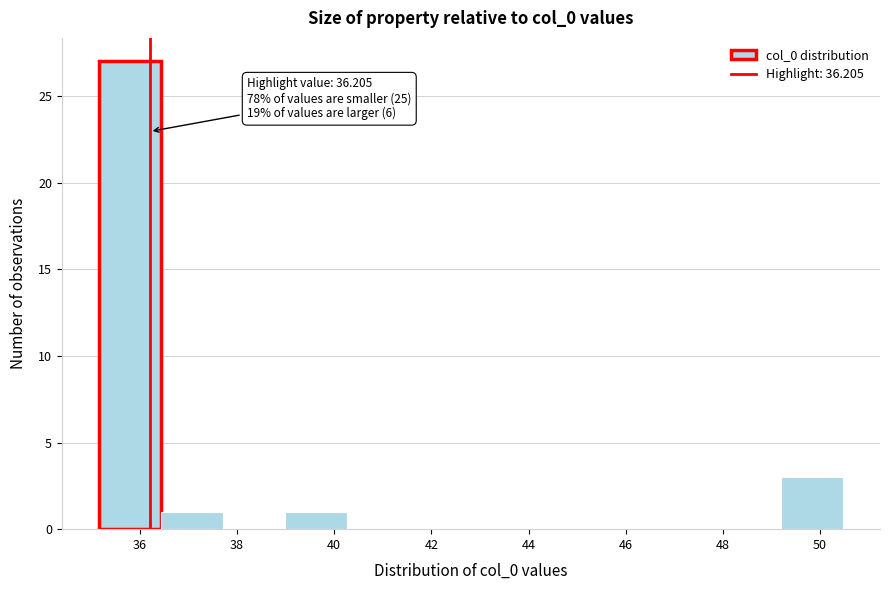

Over which range of the x-axis is the bar tallest?

35.2 to 36.4